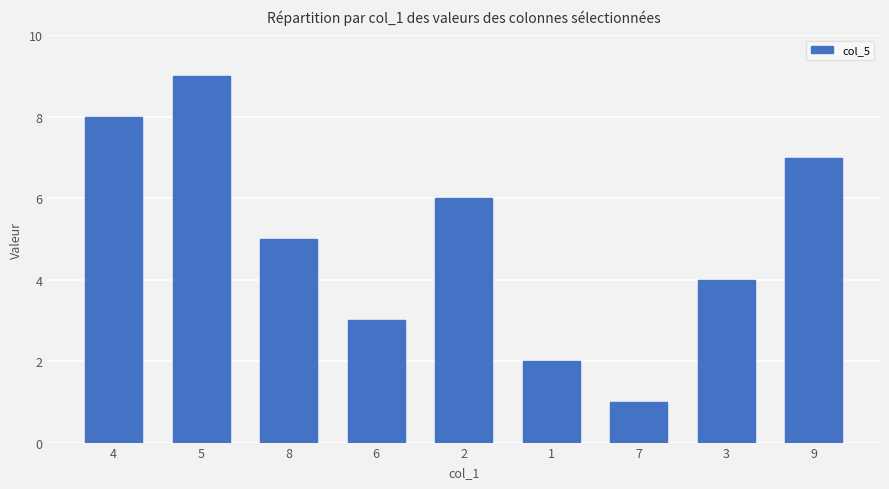

What is the value of the 4th bar from the left?

3